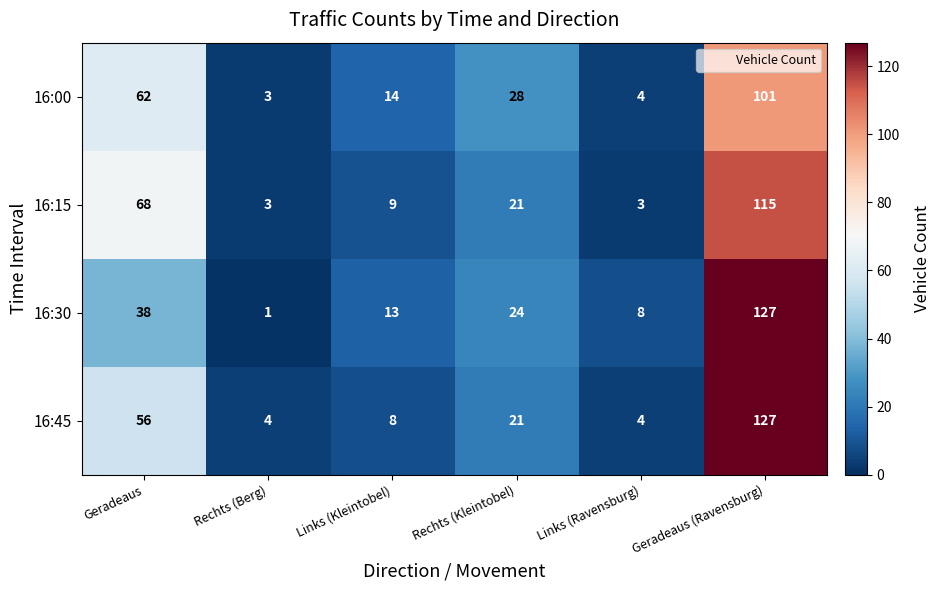

Reading left to right, what are all the values shown in this chart?

16:00: 62	3	14	28	4	101
16:15: 68	3	9	21	3	115
16:30: 38	1	13	24	8	127
16:45: 56	4	8	21	4	127